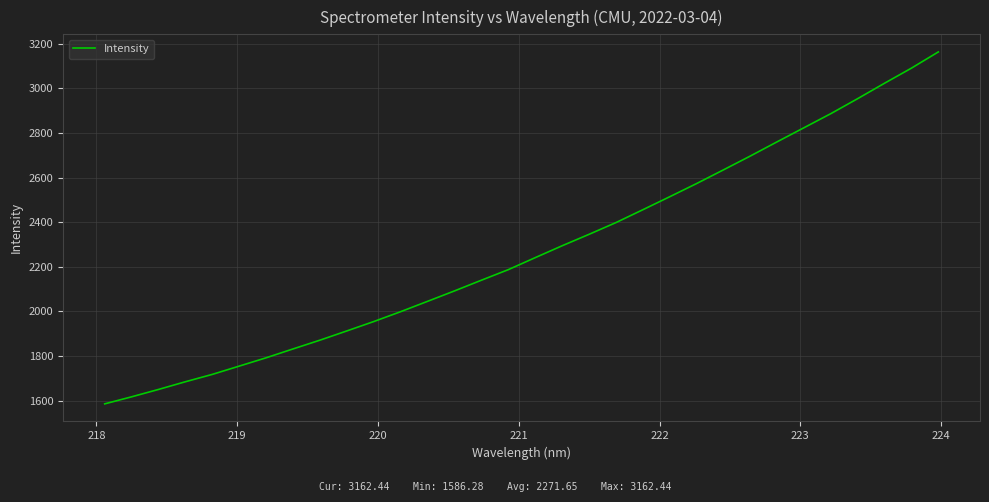

What is the maximum value shown in the chart?

3162.4